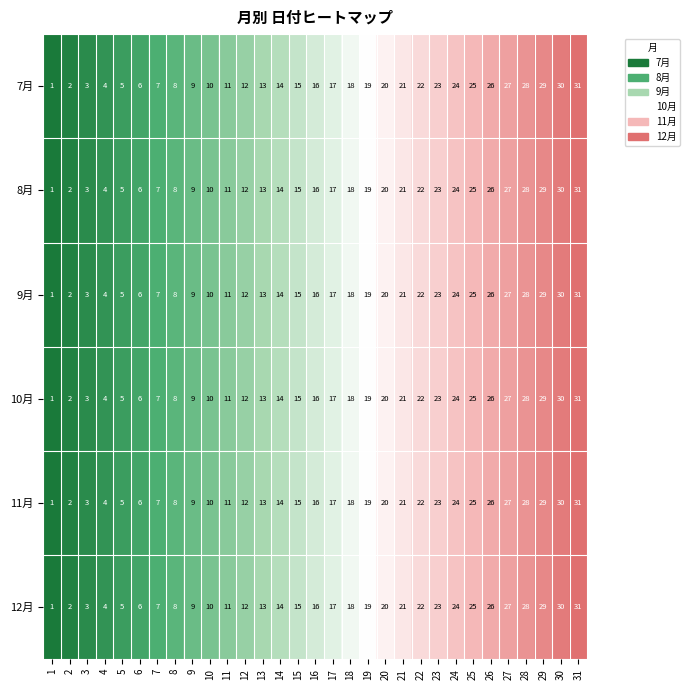

What is the total value across all series at 17?

102